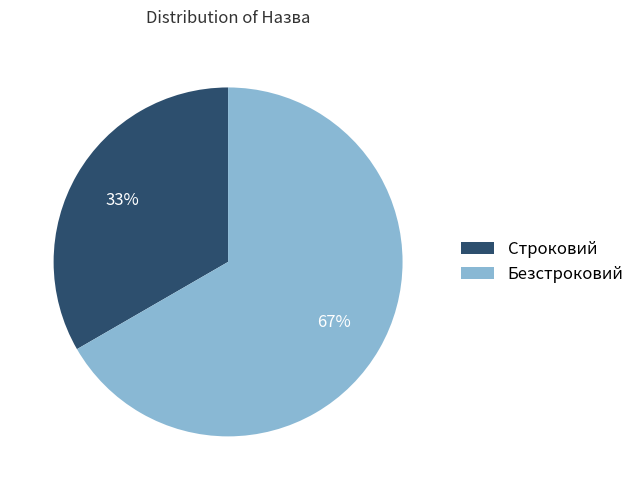

Is it true that Строковий is 22% of the pie?

False